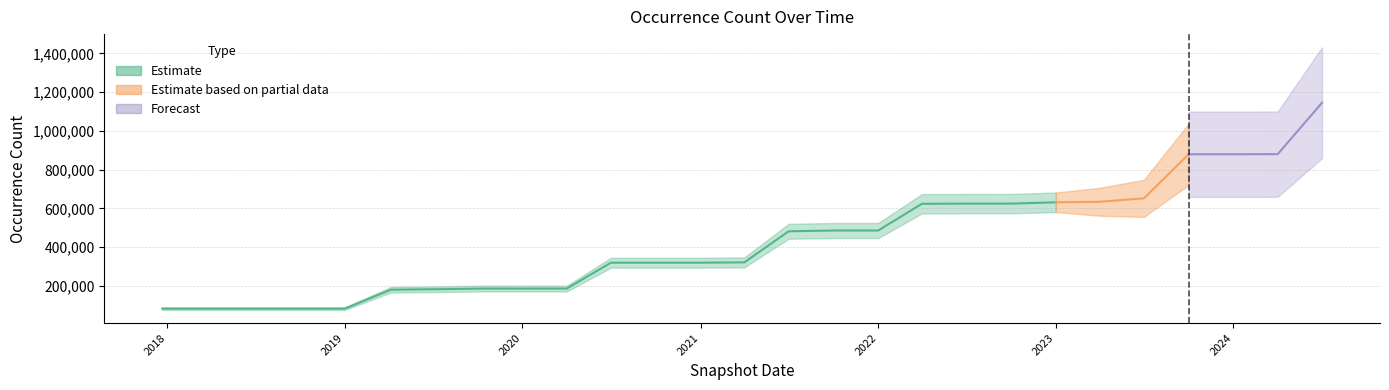

Which has a higher value, 2019-04-06 or 2024-07-01?

2024-07-01